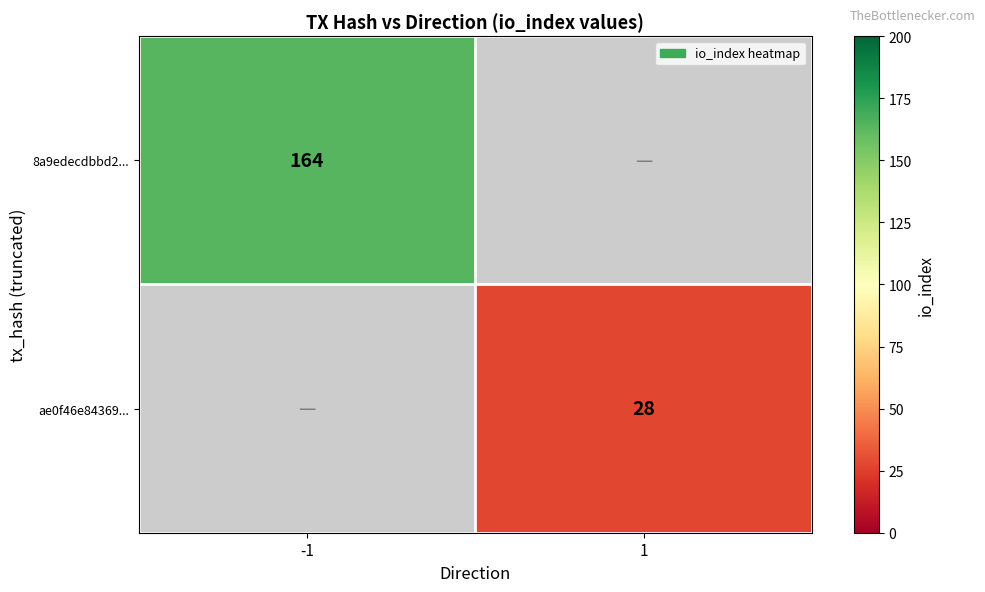

Is it true that ae0f46e84369... equals 7 at 1?

False